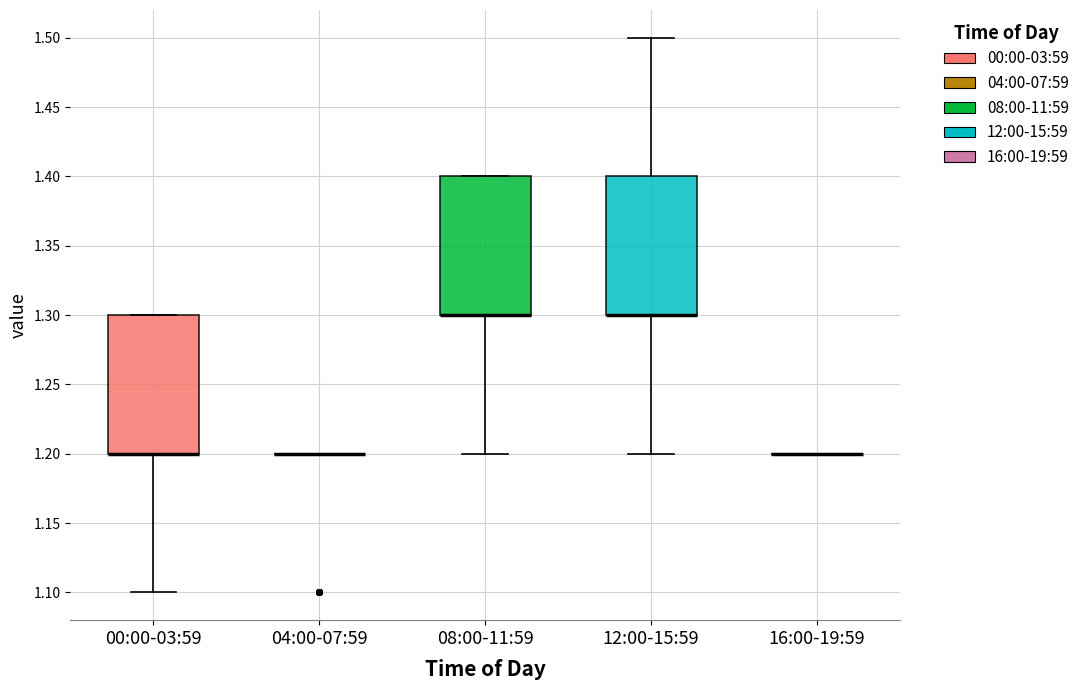

Reading left to right, transcribe this box plot: for each box, give where its median line is, the range the box spans, and where its two whiskers end, as read against the y-axis. The values are not printed on the chart, so give them approximately, as read against the axis.

00:00-03:59: median 1.2 (drawn on the box's lower edge), box 1.2 to 1.3, whiskers 1.1 to 1.3
04:00-07:59: box collapsed to a line at 1.2, whiskers 1.2 to 1.2
08:00-11:59: median 1.3 (drawn on the box's lower edge), box 1.3 to 1.4, whiskers 1.2 to 1.4
12:00-15:59: median 1.3 (drawn on the box's lower edge), box 1.3 to 1.4, whiskers 1.2 to 1.5
16:00-19:59: box collapsed to a line at 1.2, whiskers 1.2 to 1.2